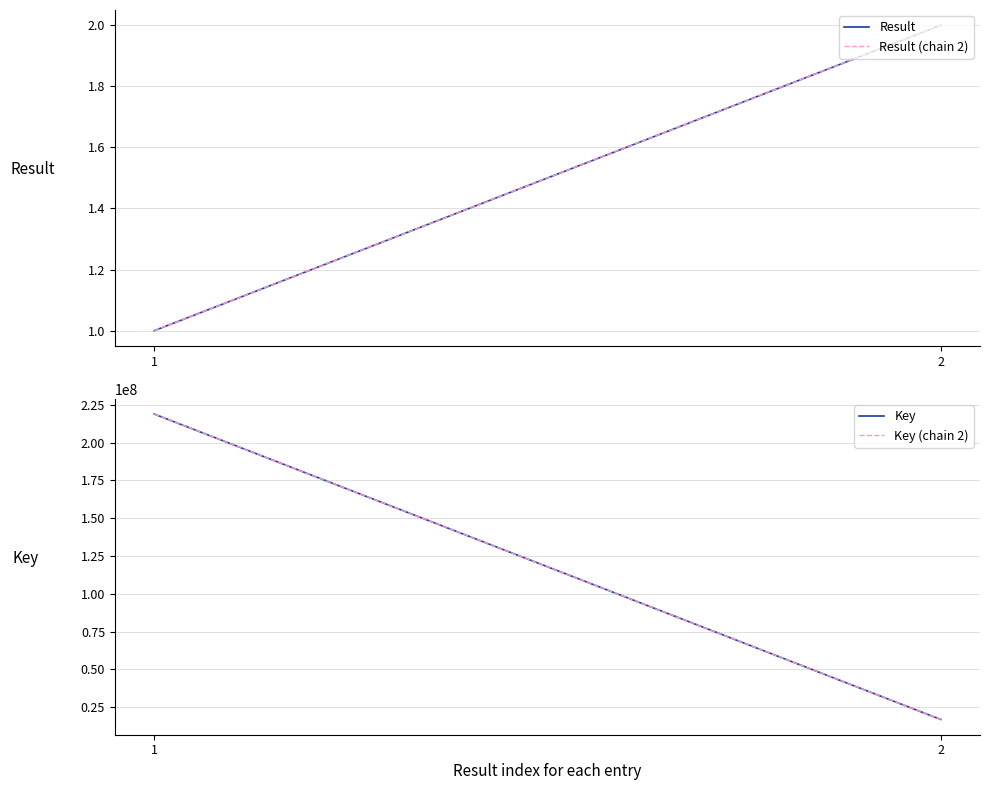

List the labels in order of Result value, largest first.

2, 1